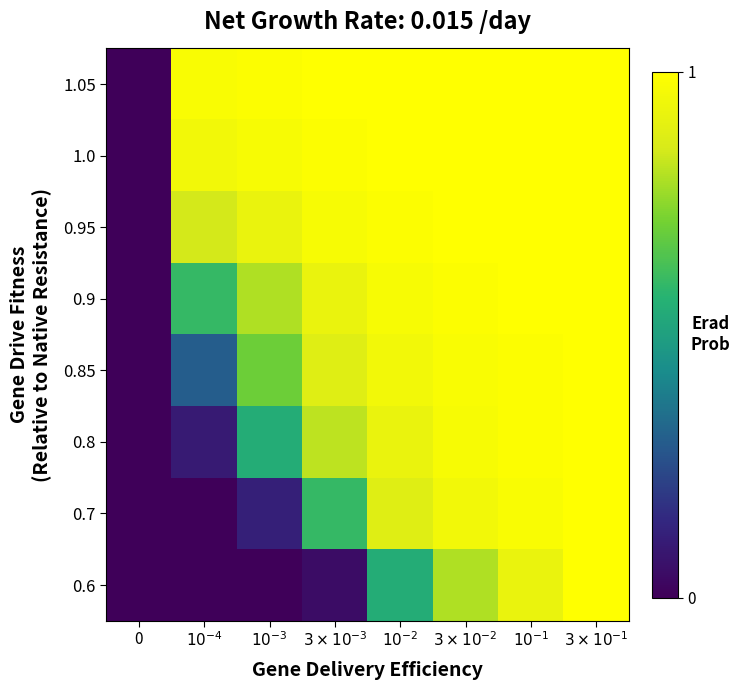

What is the total value across all series at $3\times10^{-2}$?

7.7